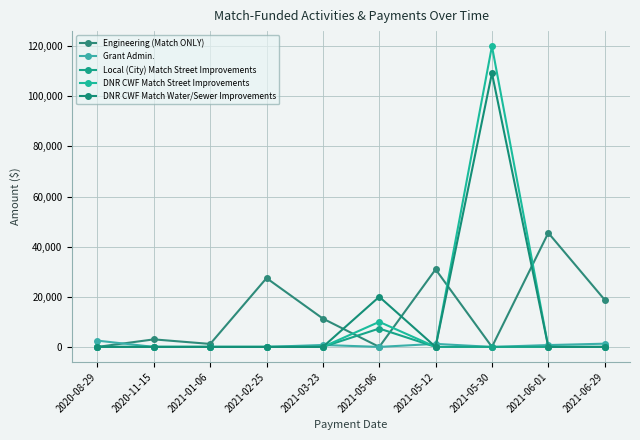

What is the value of the DNR CWF Match Water/Sewer Improvements point at the 6th from the left?

20000.0